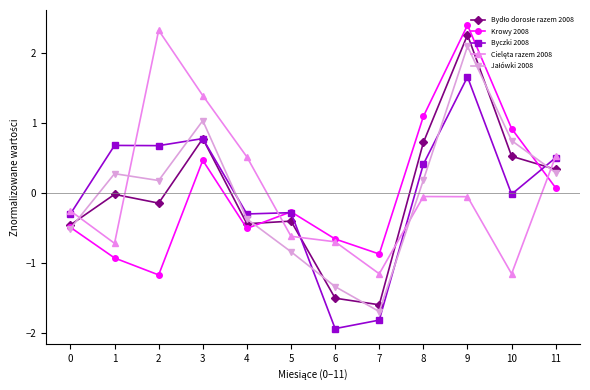

At which category is the sum across all series the highest?

9